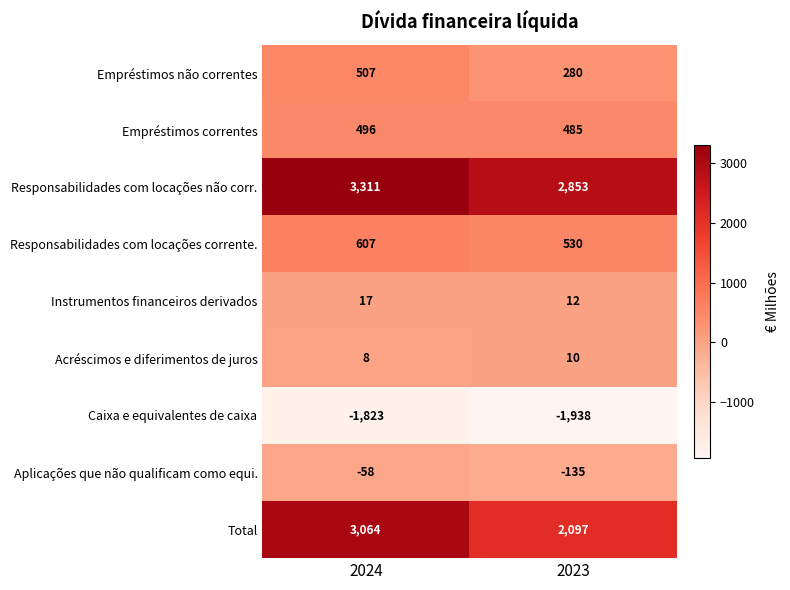

Which series has the largest total across all categories?

Responsabilidades com locações não corr.